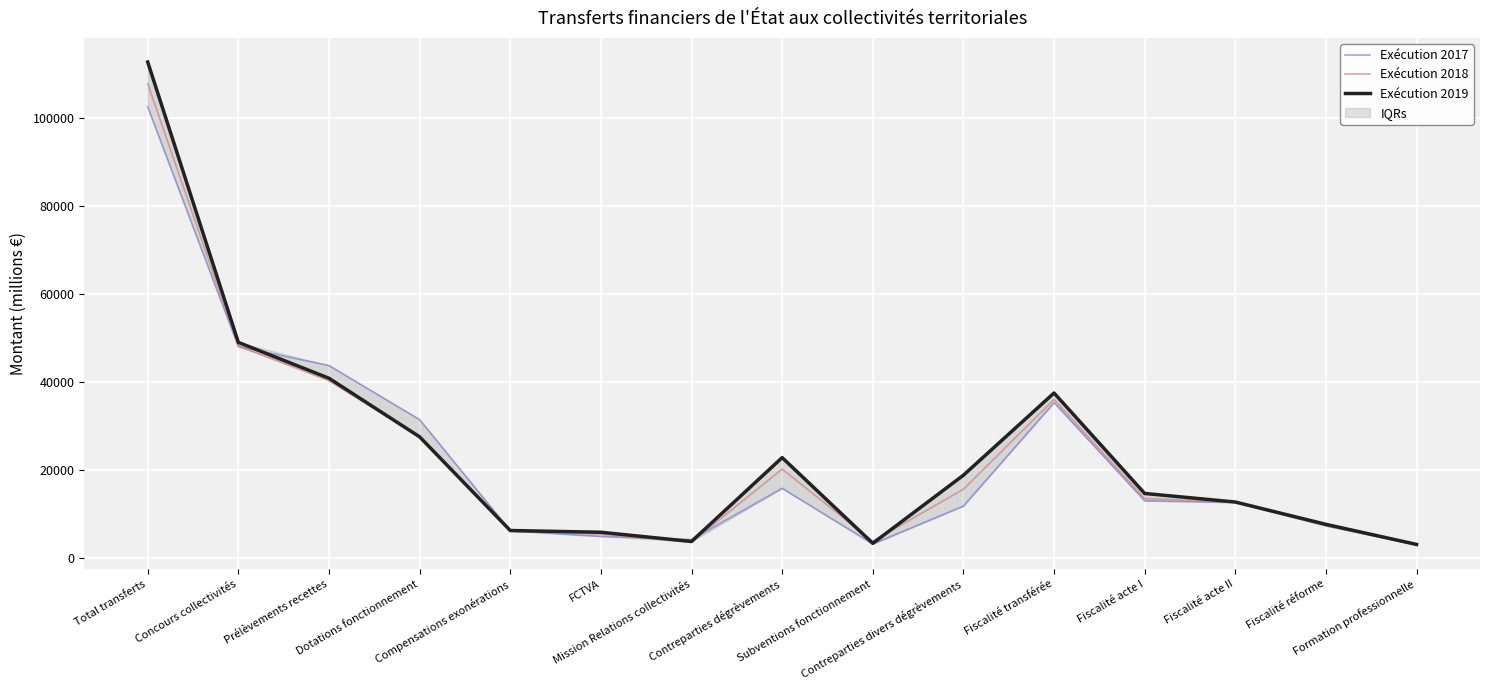

At how many categories does at least one series exceed 94458?

1